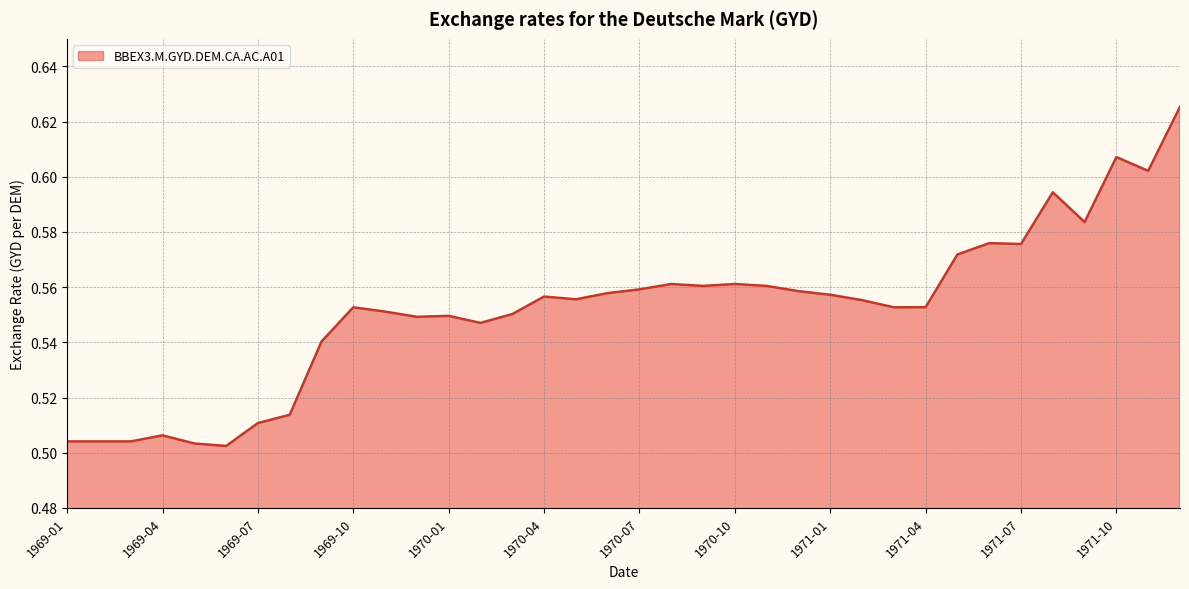

What is the difference between the maximum and second lowest values?

0.1